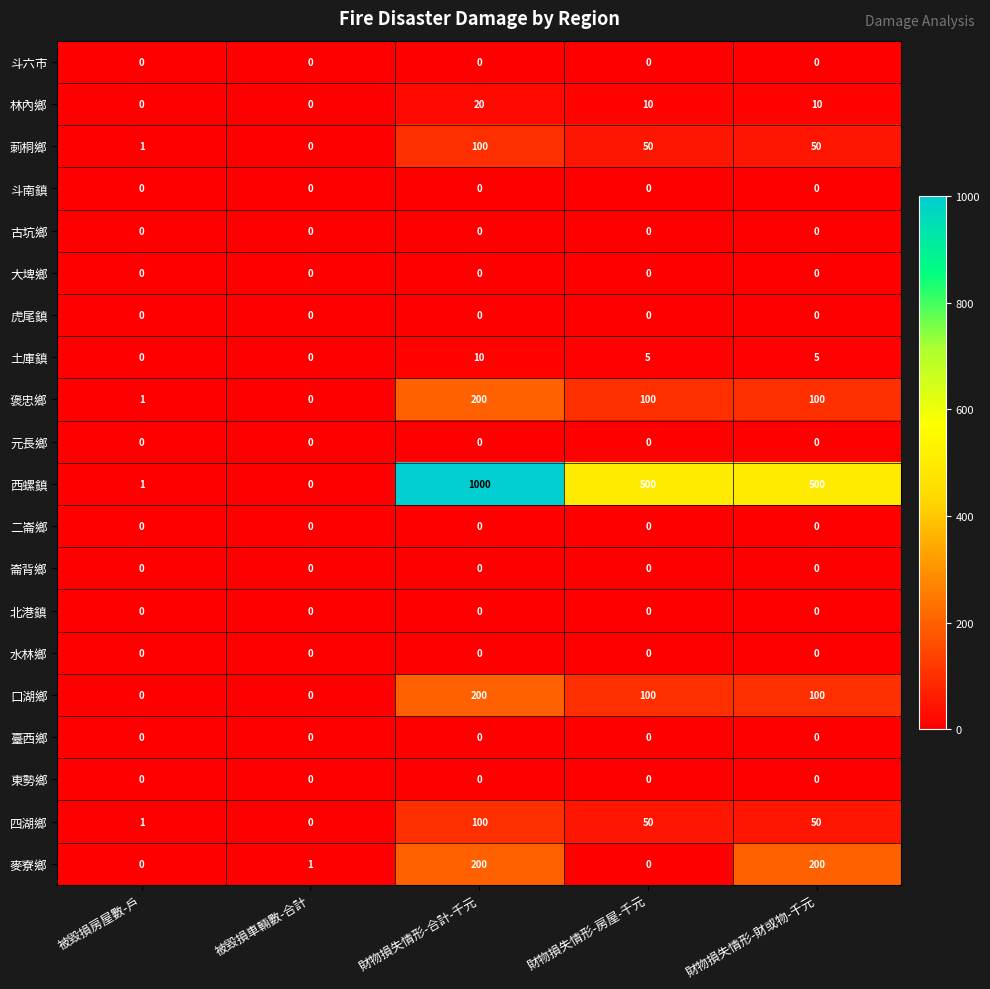

How many categories are shown in the chart?

5